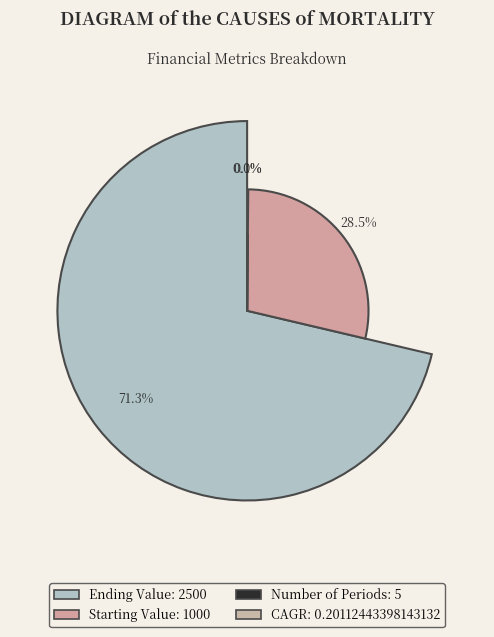

The Ending Value slice represents 71% of the pie. True or false?

True